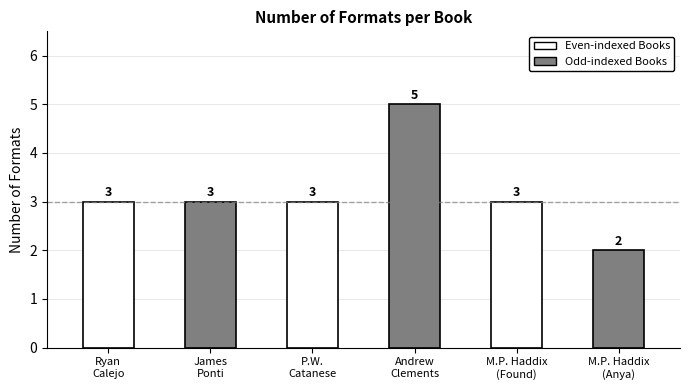

How many values are below 3?

1